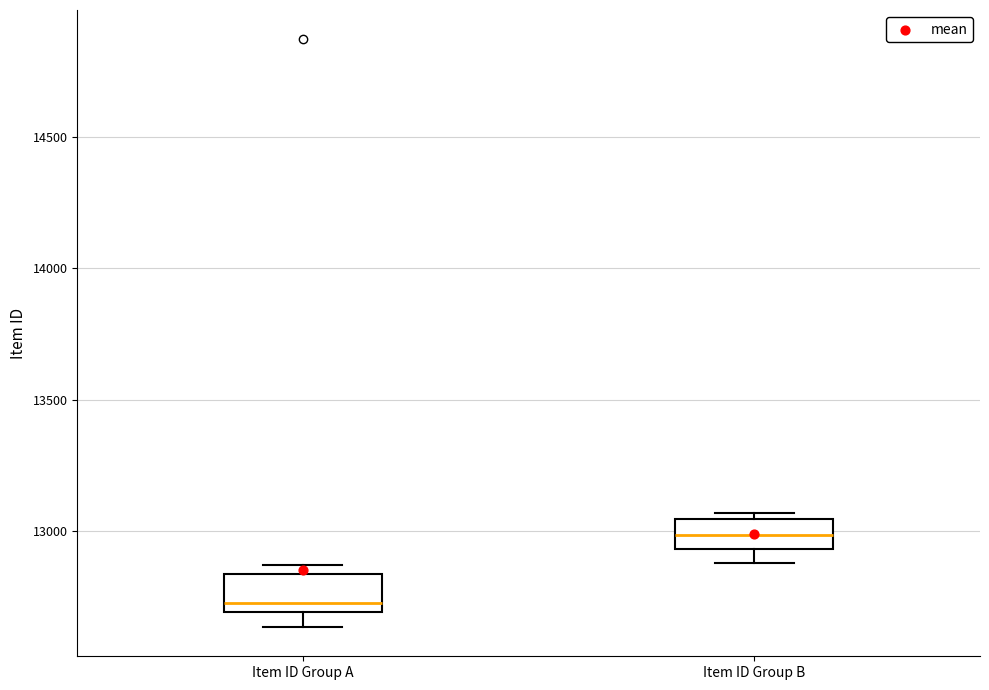

Reading left to right, read every box against the y-axis: the position of its median line, the range the box covers, and the ends of its whiskers. The values are not printed on the chart, so give them approximately, as read against the axis.

Item ID Group A: median 12700 (just above the box's lower edge), box 12700 to 12850, whiskers 12650 to 12850 (just above the box's upper edge)
Item ID Group B: median 13000, box 12950 to 13050, whiskers 12900 to 13050 (just above the box's upper edge)